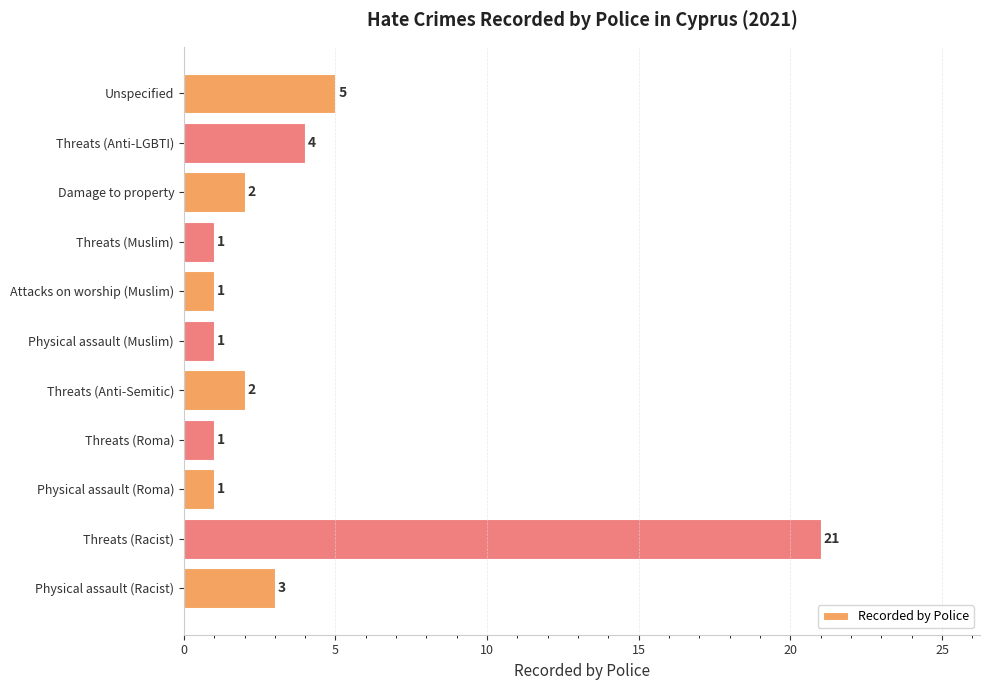

Approximately how many times larger is the value at Threats (Anti-LGBTI) compared to Attacks on worship (Muslim)?

4.0